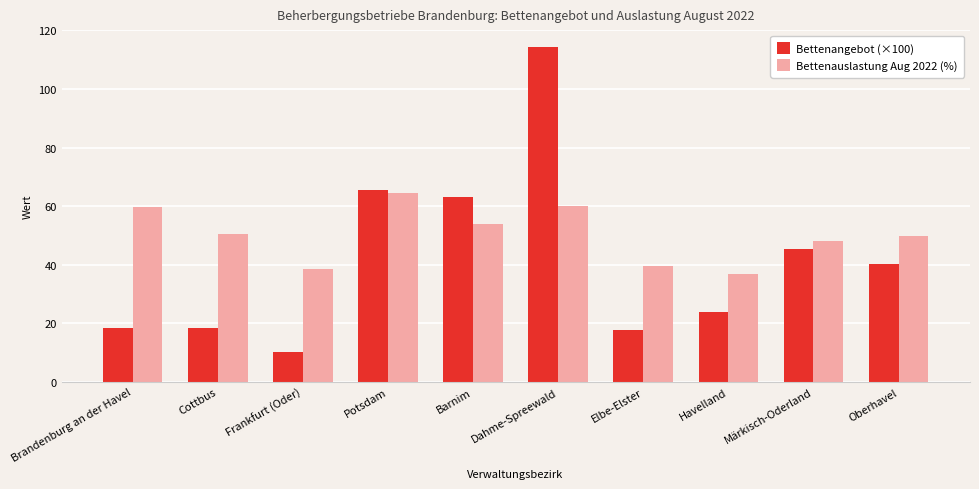

What is the average value of the Bettenangebot (×100) series?

41.8